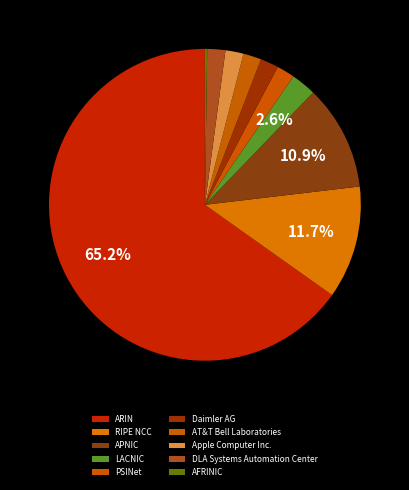

To the nearest percent, what percentage of the pie is APNIC?

11%